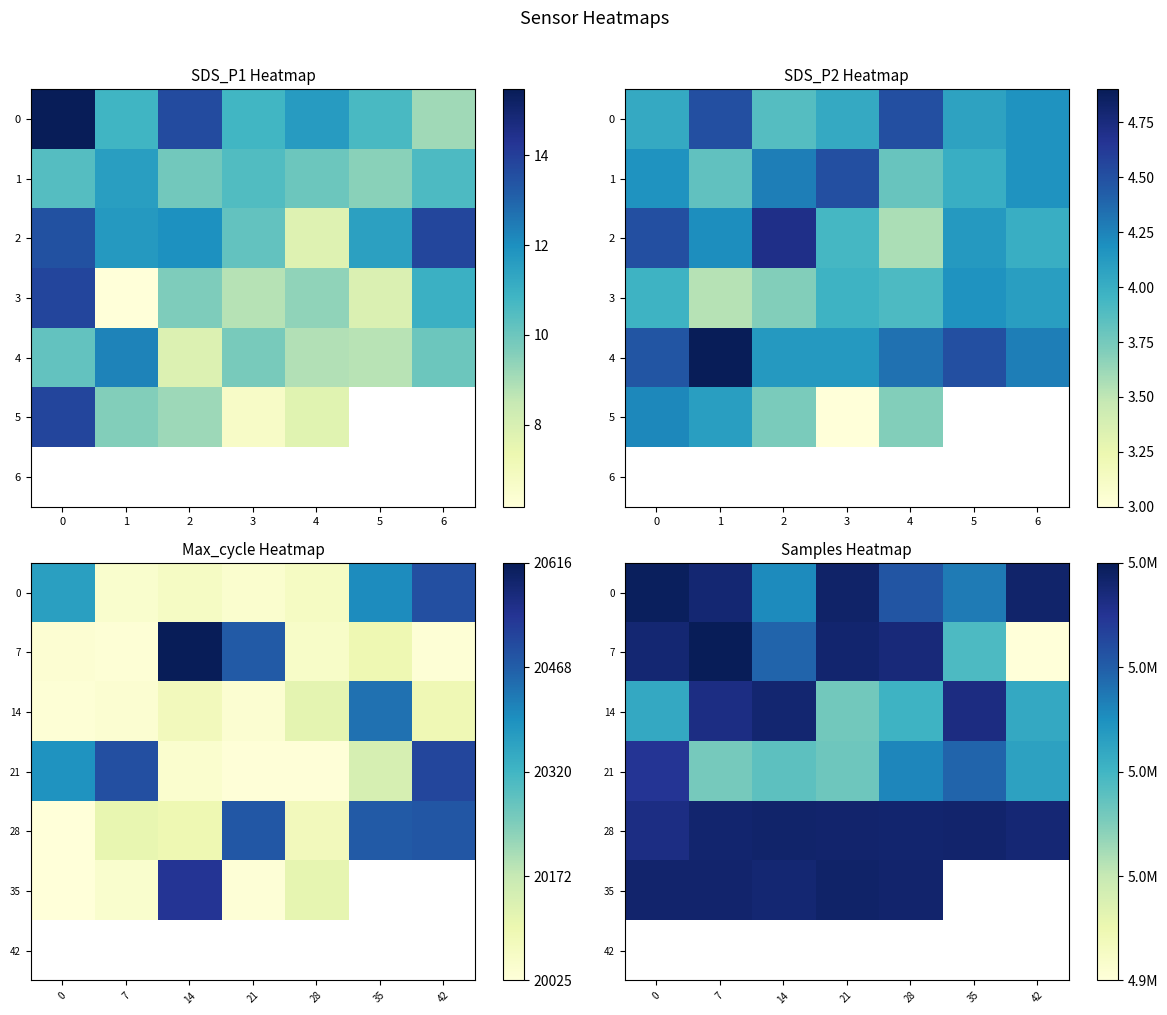

At how many categories does at least one series exceed 0?

7